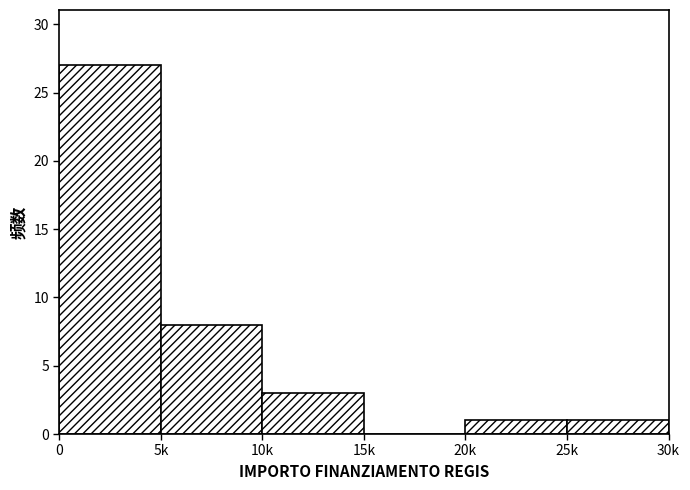

Reading left to right, list all the values displayed in this chart.

0=27	5k=8	10k=3	15k=0	20k=1	25k=1